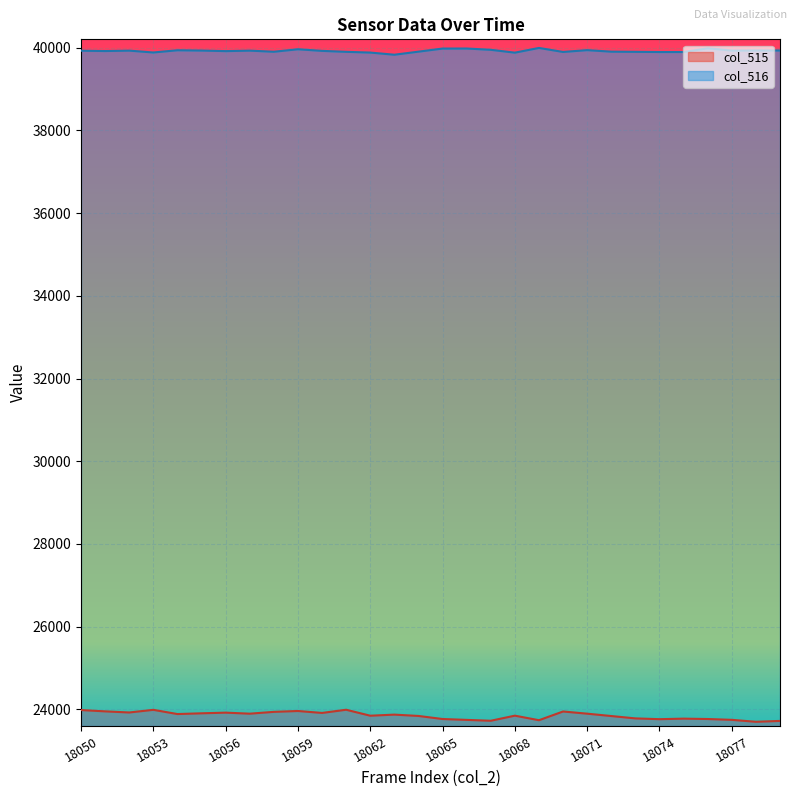

What is the minimum value for col_515?

23701